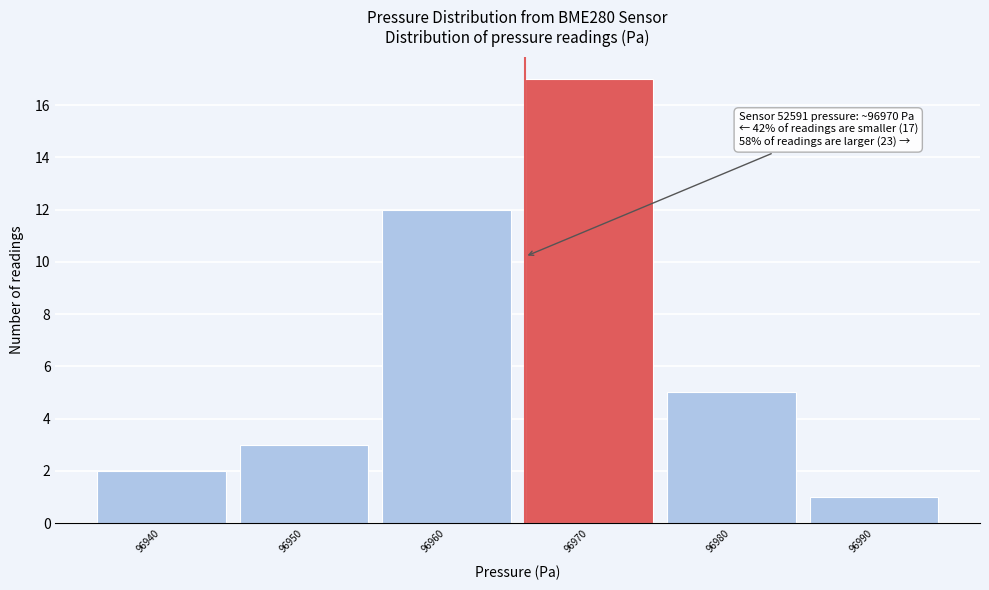

Reading right to left, transcribe all the data shown in this chart.

1	5	17	12	3	2